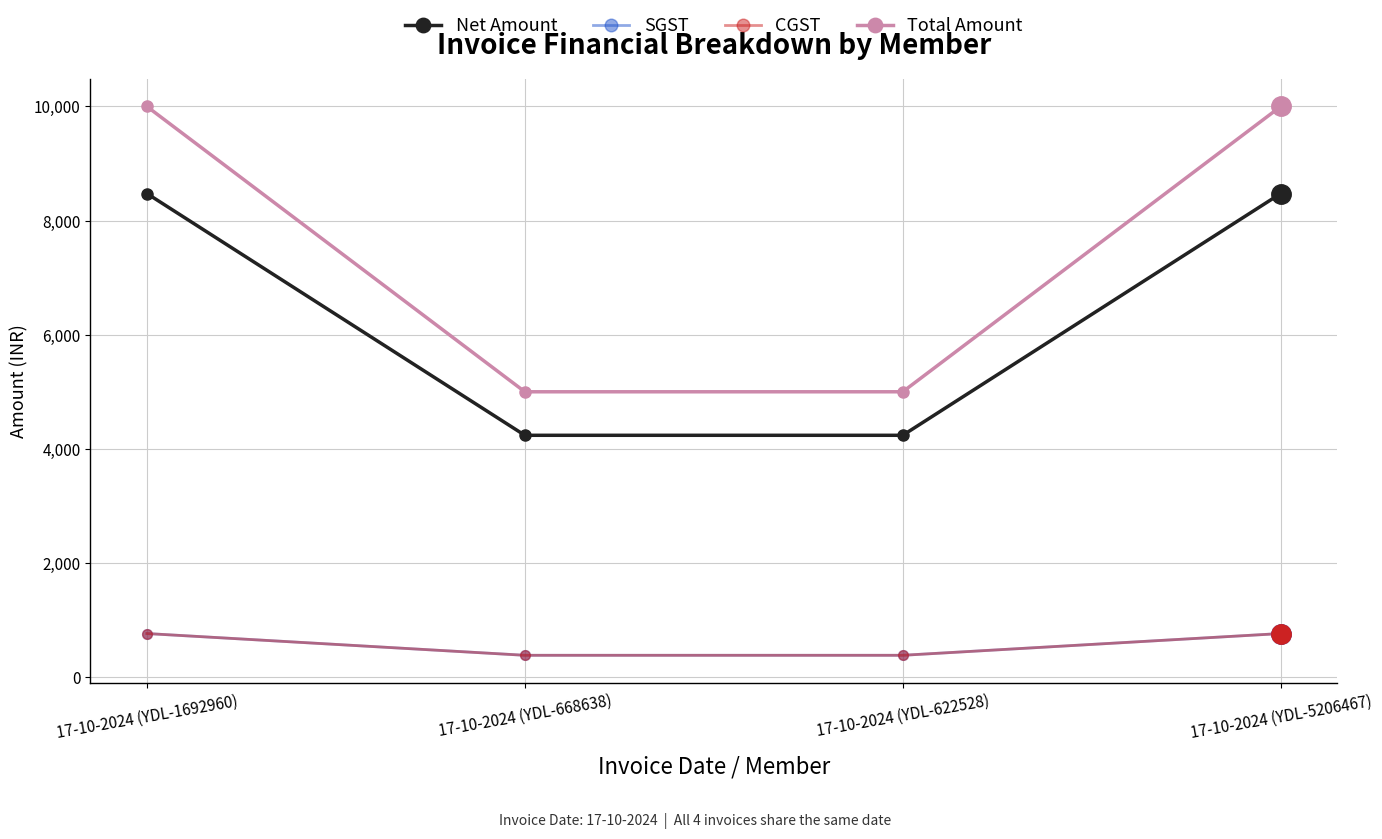

Does the chart have visible grid lines?

Yes